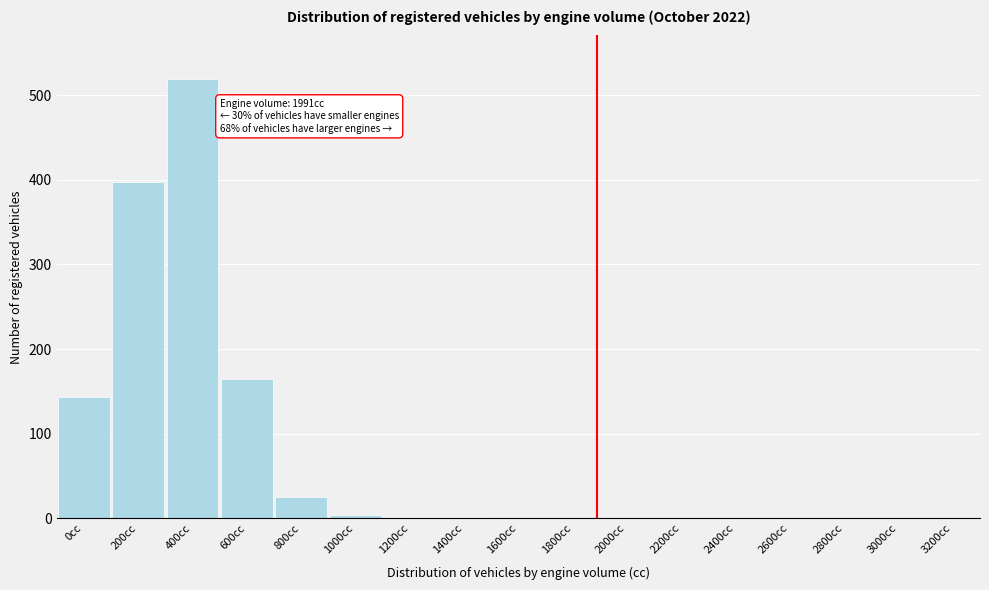

At which label is the value closest to 259?

600cc